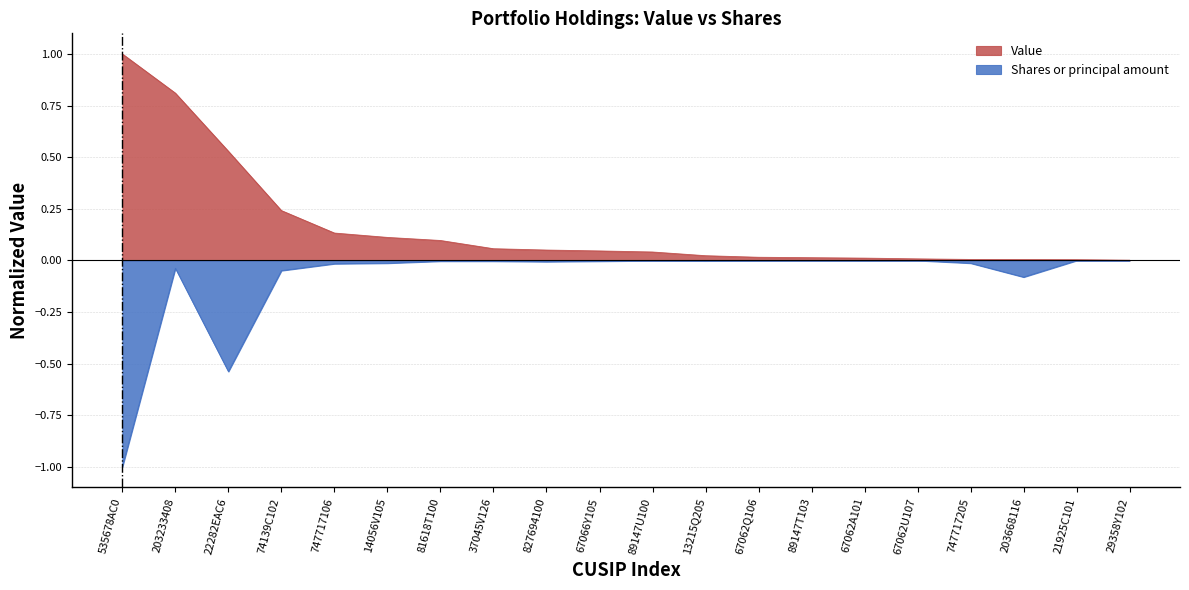

At 29358Y102, list the series in order from smallest to largest.

Shares or principal amount, Value